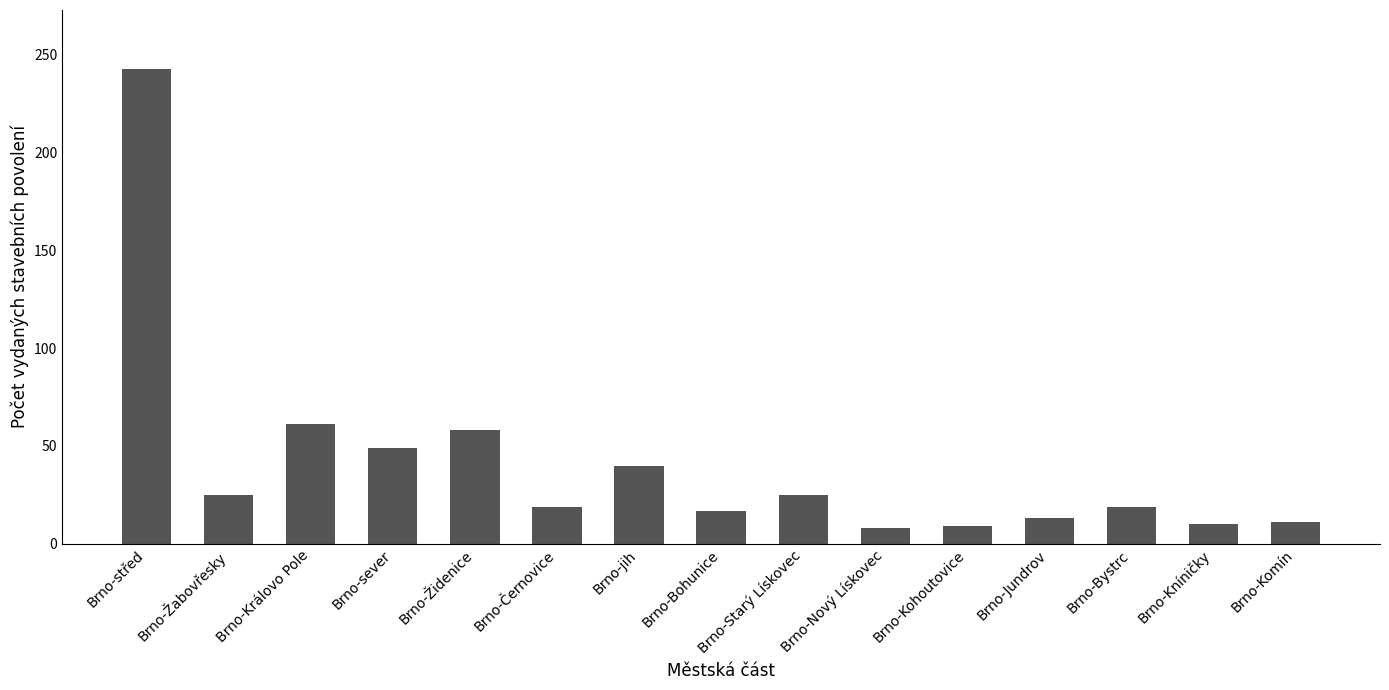

True or false: the data shows 8 at Brno-Nový Lískovec.

True